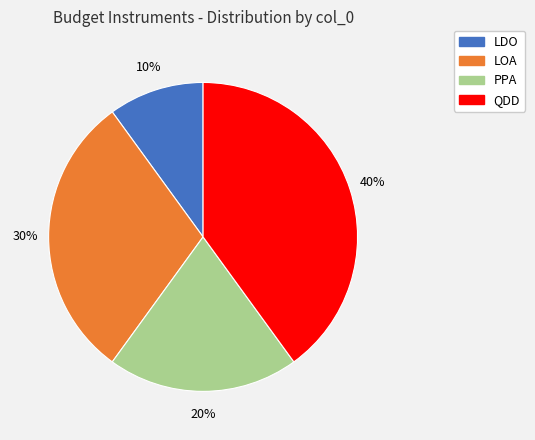

Rank the categories by value from highest to lowest.

QDD, LOA, PPA, LDO